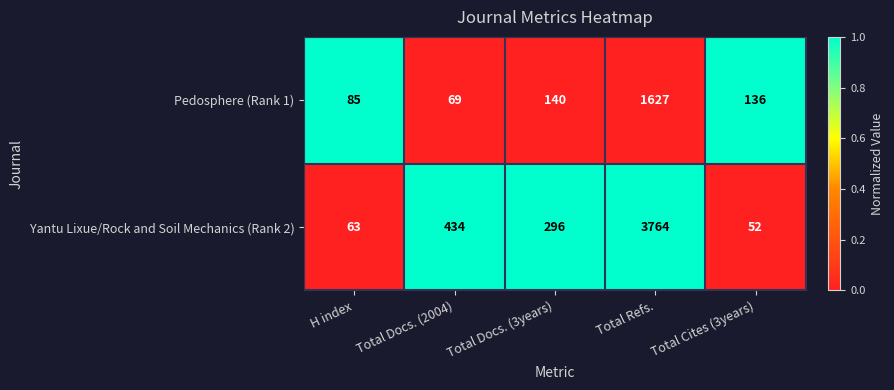

How many categories are shown in the chart?

5